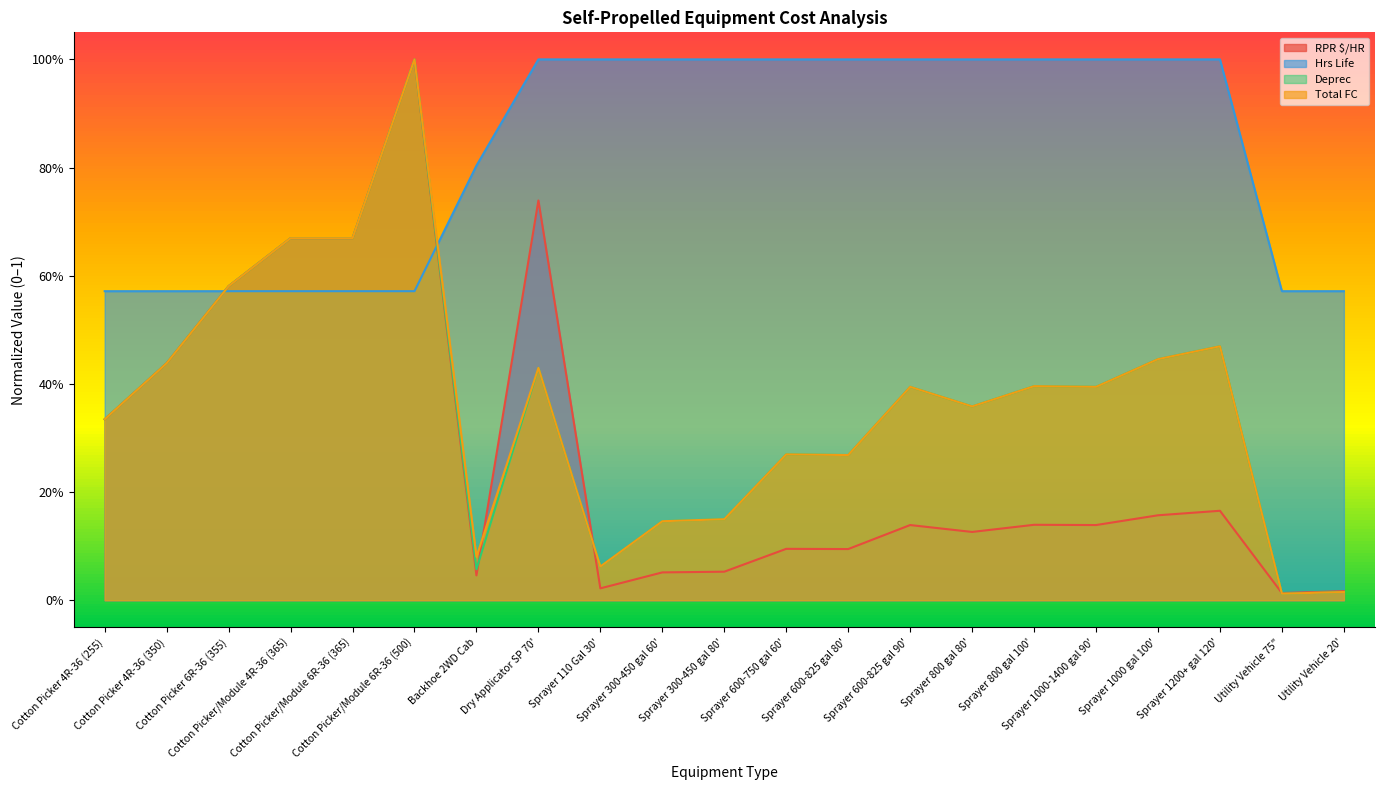

What is the lowest value of the Hrs Life series?

0.6